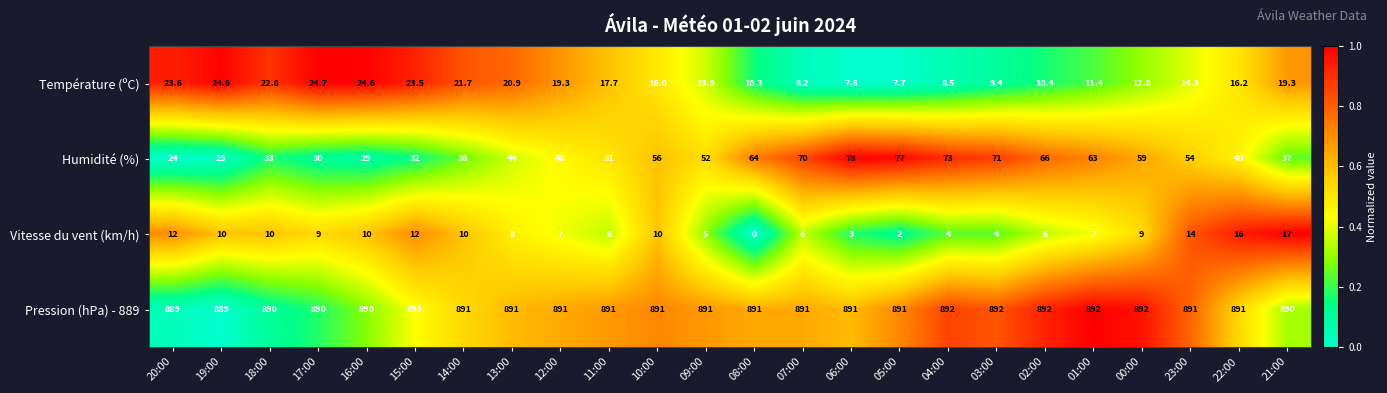

What is the sum of all Température (ºC) values?

389.4